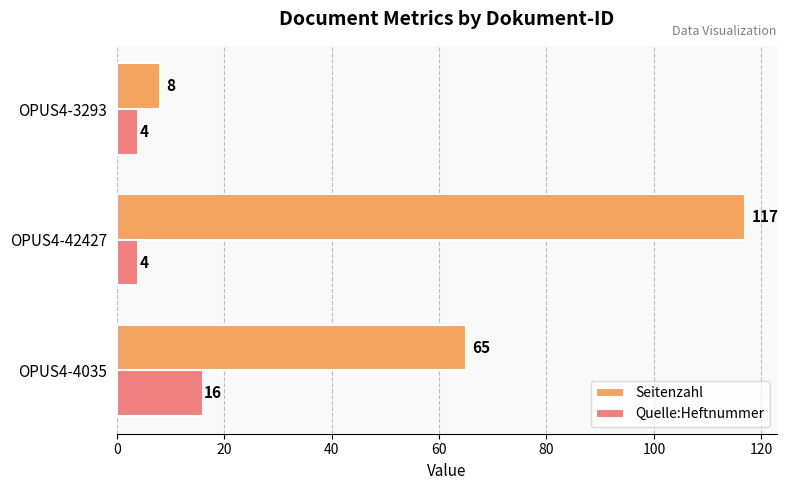

How many Quelle:Heftnummer values are between 4 and 16?

3